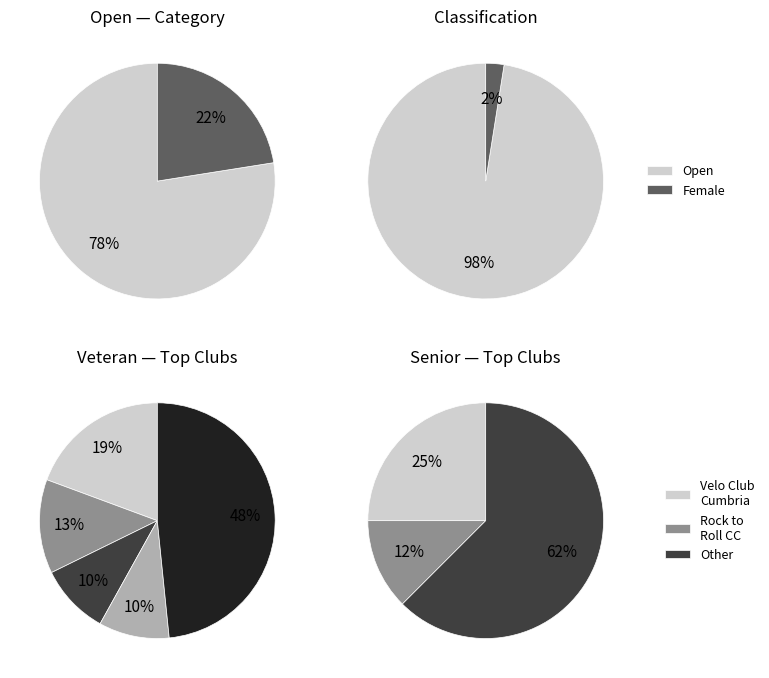

What percentage do Open and Female together represent?

100.0%